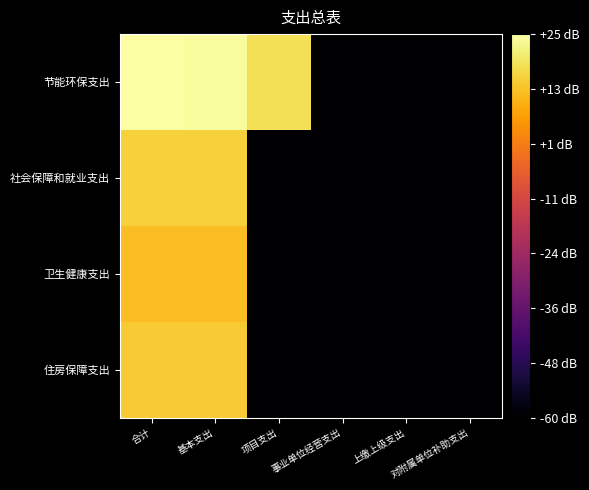

Reading left to right, extract all data points from this chart.

节能环保支出: 合计=25.0	基本支出=24.0	项目支出=18.1	事业单位经营支出=-60.0	上缴上级支出=-60.0	对附属单位补助支出=-60.0
社会保障和就业支出: 合计=15.7	基本支出=15.7	项目支出=-60.0	事业单位经营支出=-60.0	上缴上级支出=-60.0	对附属单位补助支出=-60.0
卫生健康支出: 合计=12.2	基本支出=12.2	项目支出=-60.0	事业单位经营支出=-60.0	上缴上级支出=-60.0	对附属单位补助支出=-60.0
住房保障支出: 合计=14.7	基本支出=14.7	项目支出=-60.0	事业单位经营支出=-60.0	上缴上级支出=-60.0	对附属单位补助支出=-60.0